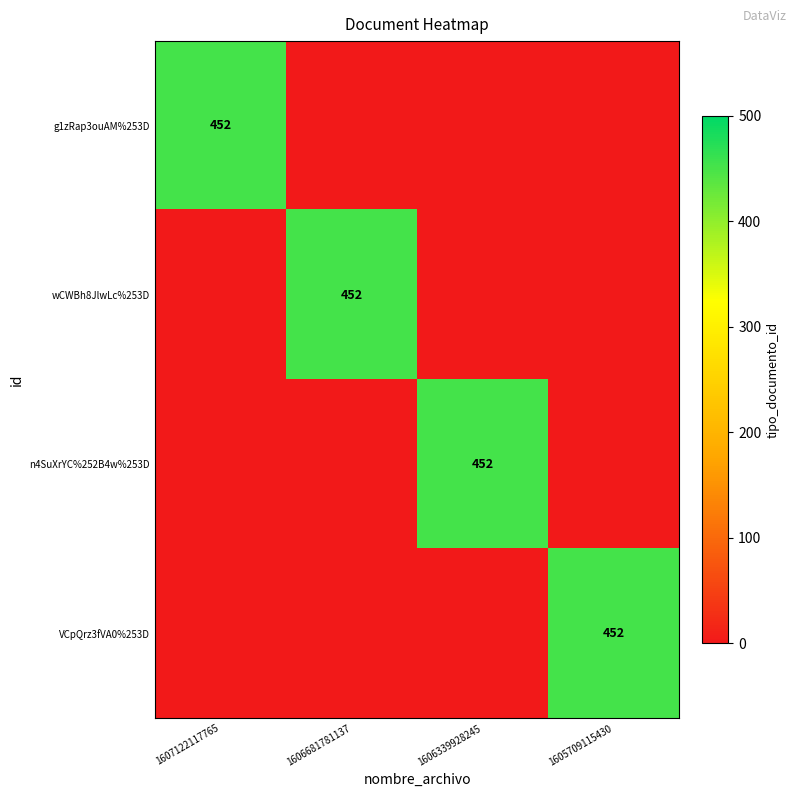

Between 1606681781137 and 1606339928245, which series saw the biggest shift?

wCWBh8JlwLc%253D